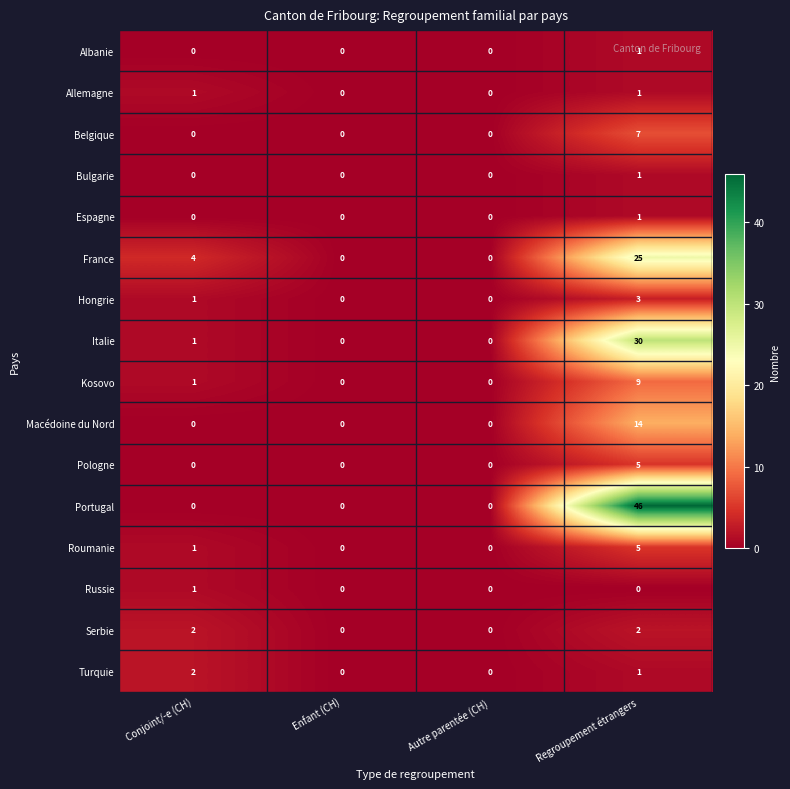

Which series has the largest total across all categories?

Portugal